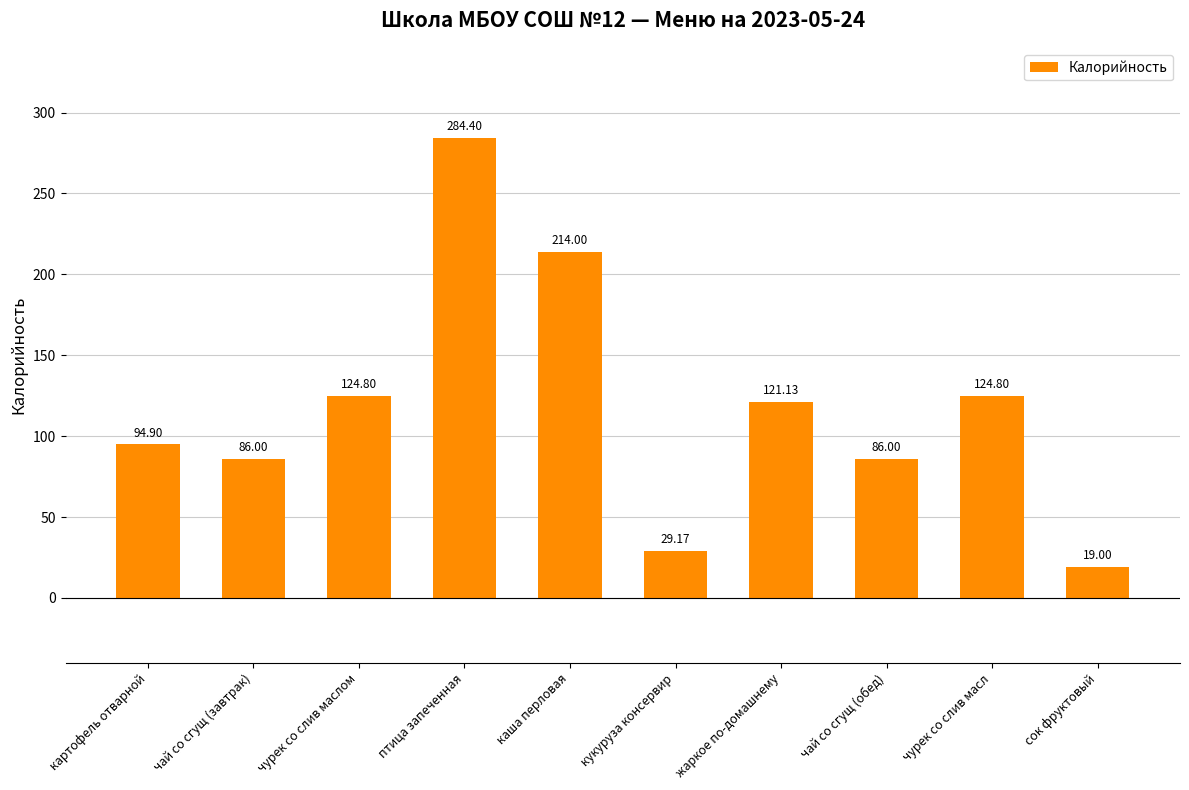

What is the value of the 1st bar from the left?

94.9